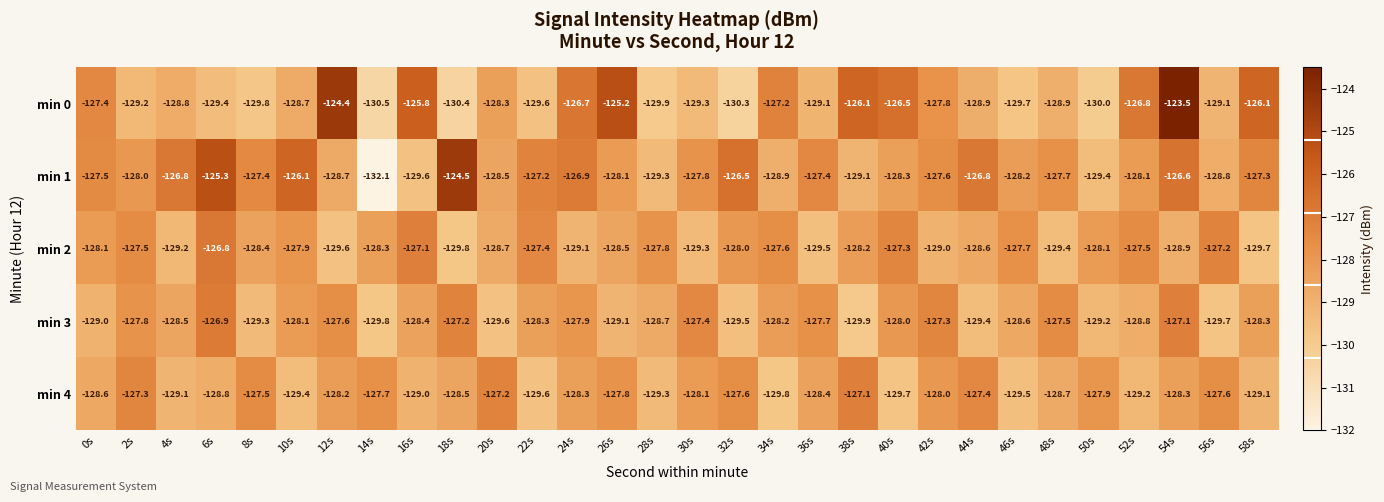

Between 12s and 16s, which series saw the biggest shift?

min 2